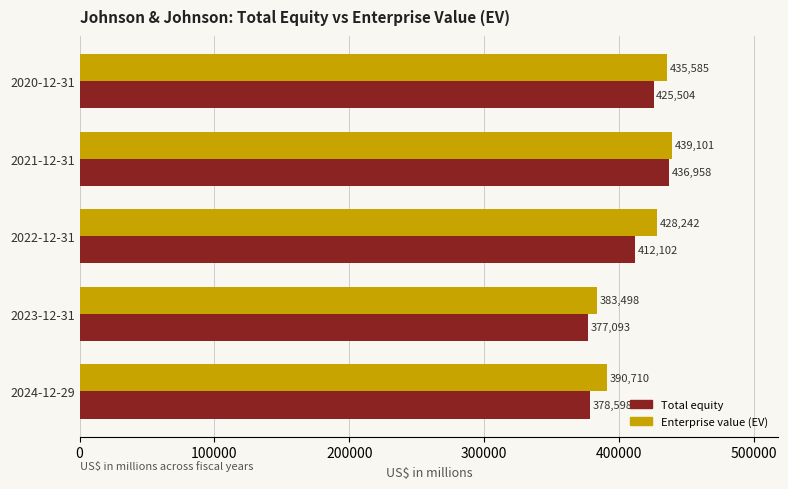

Rank the series at 2024-12-29 from lowest to highest value.

Total equity, Enterprise value (EV)